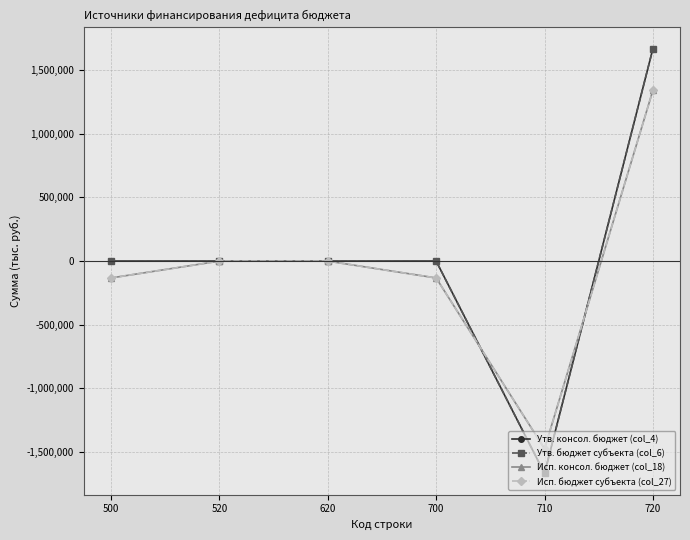

At which category does Утв. консол. бюджет (col_4) reach its first local valley?

710